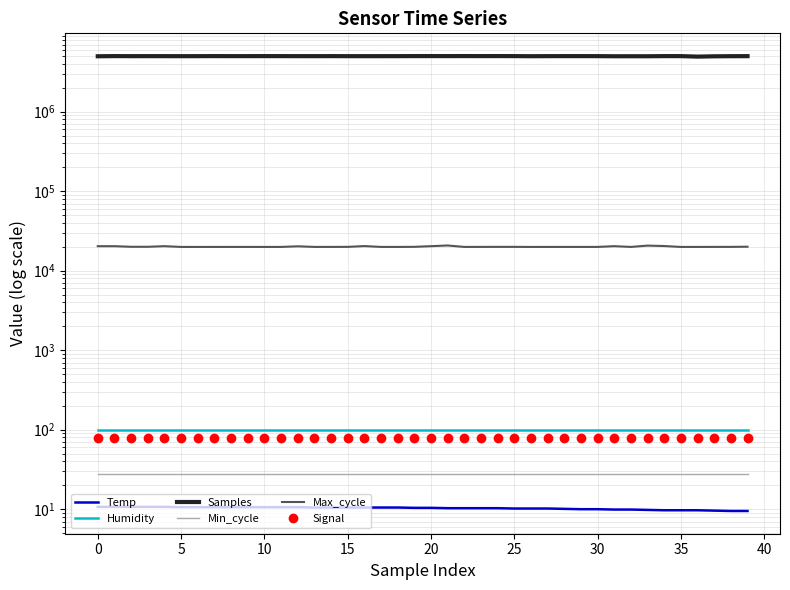

What is the sum of the Temp values at 25 and 11?

21.2